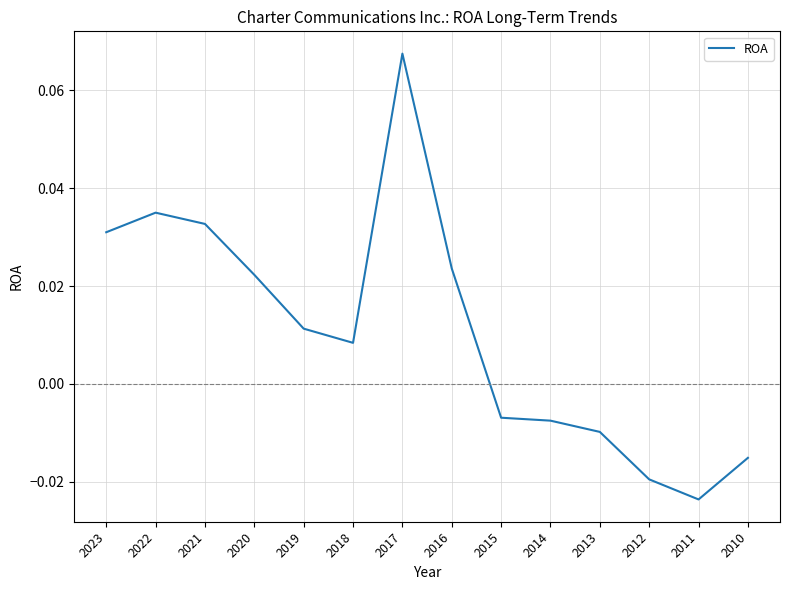

Where does the data first go above 0?

2023